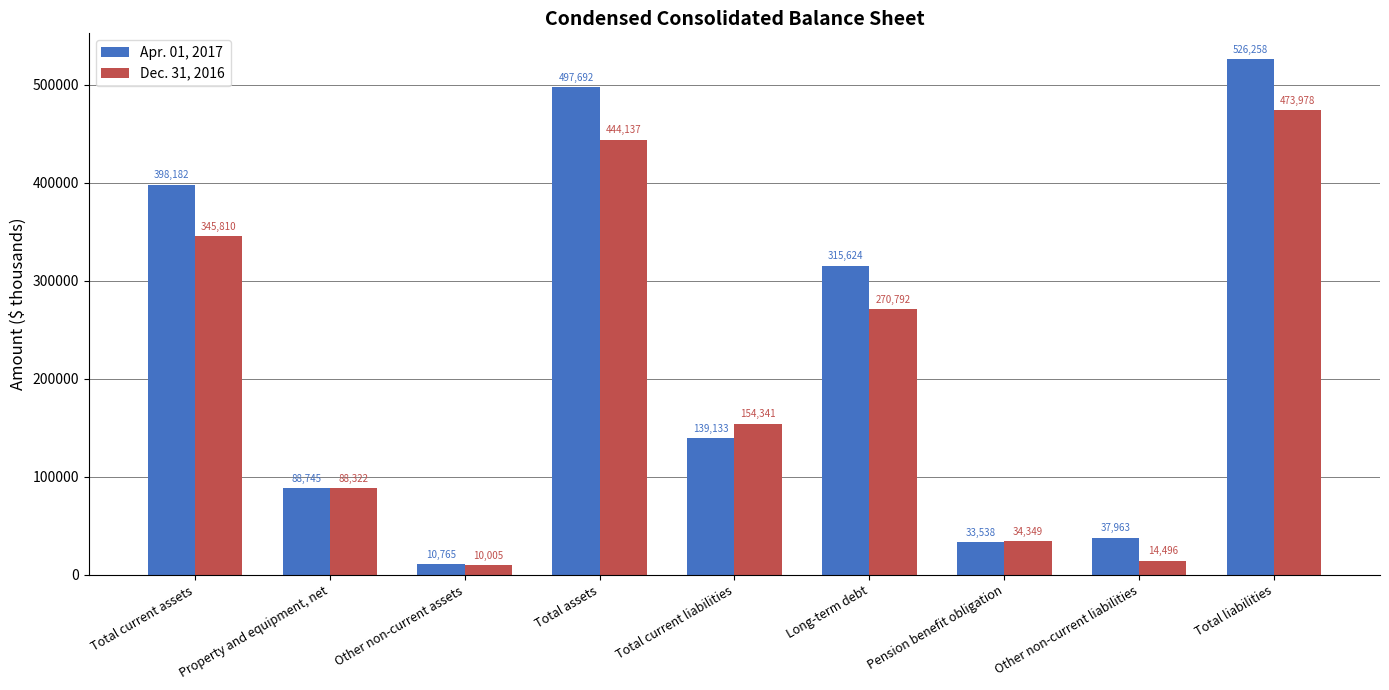

What is the total value across all series at Total current assets?

743992